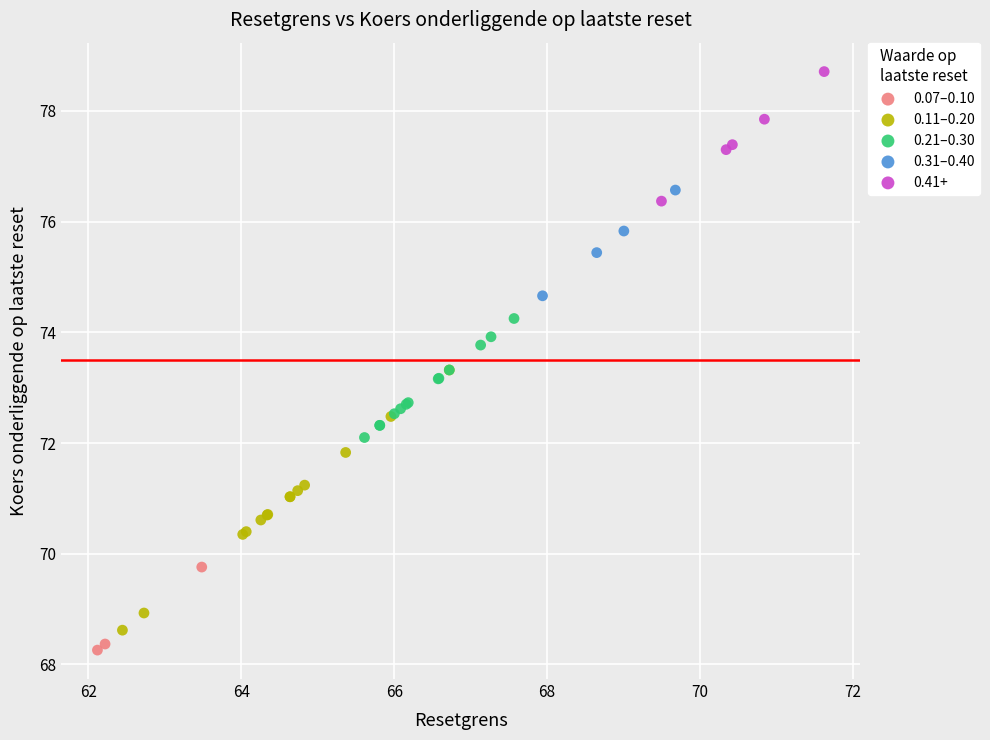

Which series contains the highest Y value?

0.41+